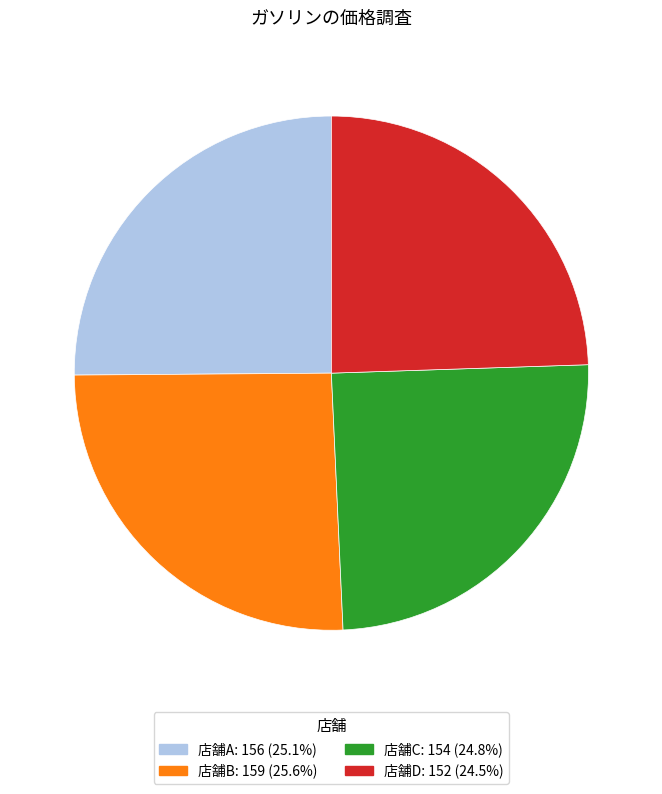

Combined, do 店舗A and 店舗B account for over 50%?

Yes